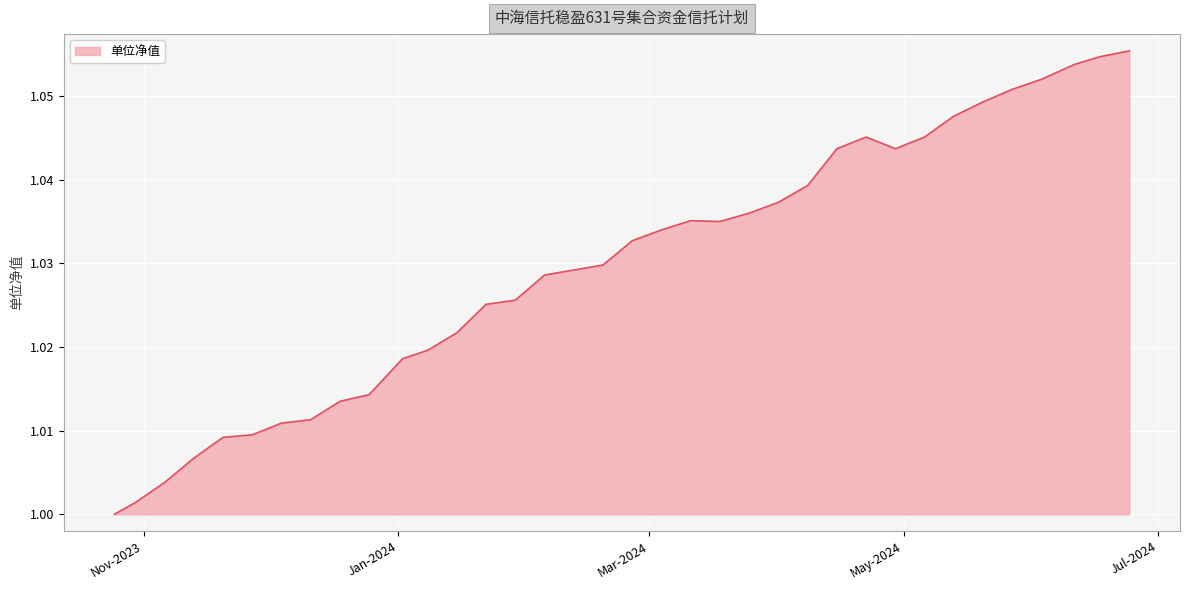

Which category has the highest value across all series?

2024-06-24